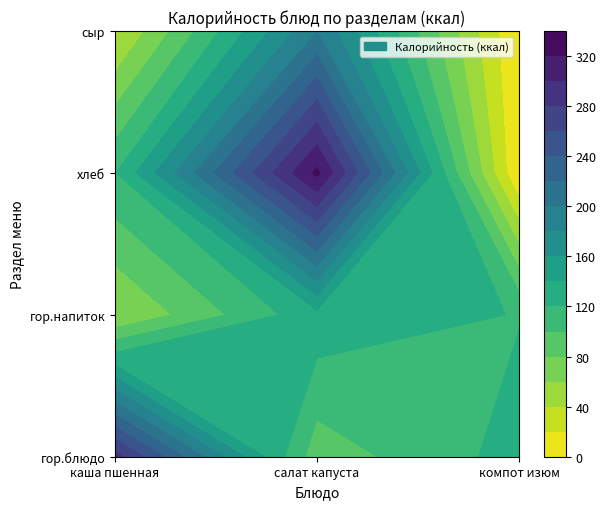

List the series in order of their overall mean, lowest first.

компот из изюма, каша пшенная с малом, салат из свежей капусты